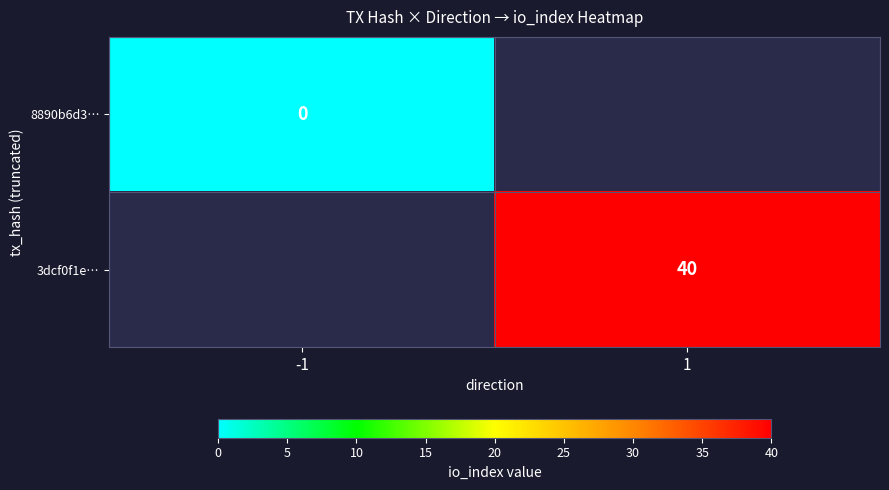

The value of 3dcf0f1e… at 1 is 69. True or false?

False